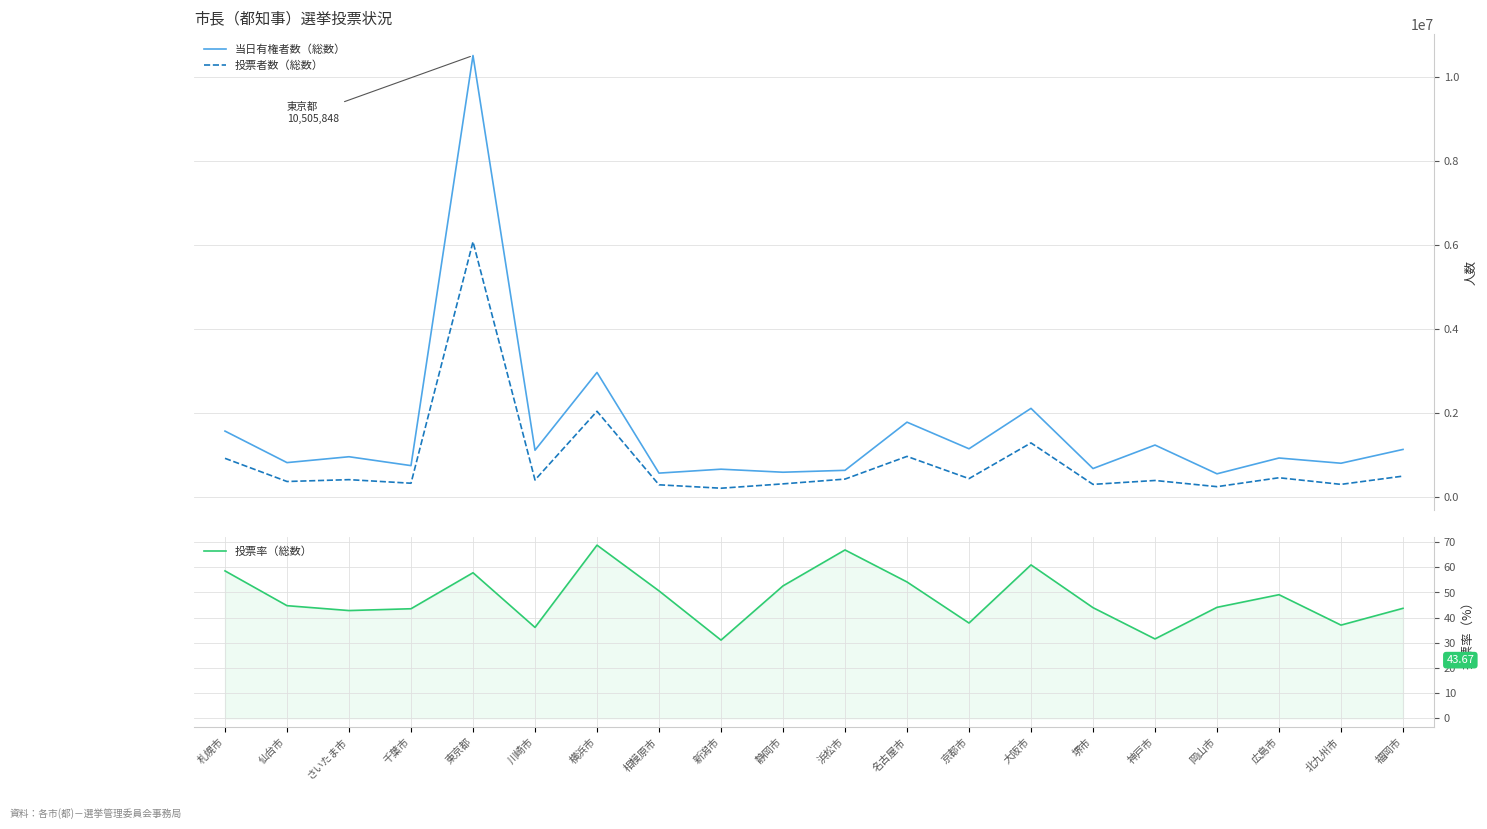

In 投票者数（総数）, how many points are lower than both neighbors (excluding endpoints)?

8